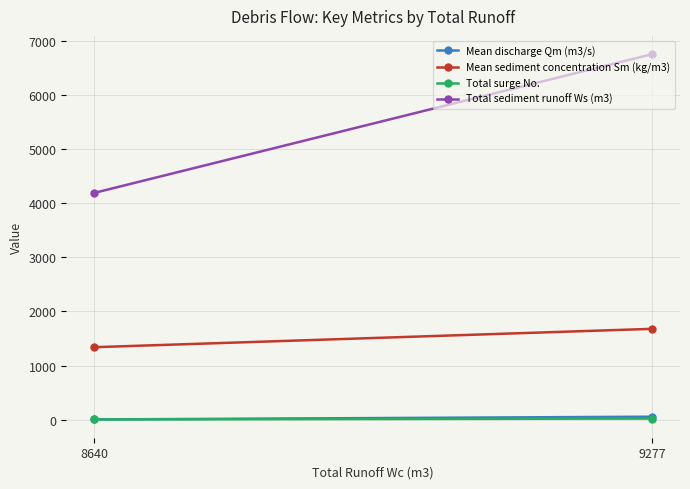

True or false: Mean sediment concentration Sm (kg/m3) has a value of 342.4 at 8640.

False